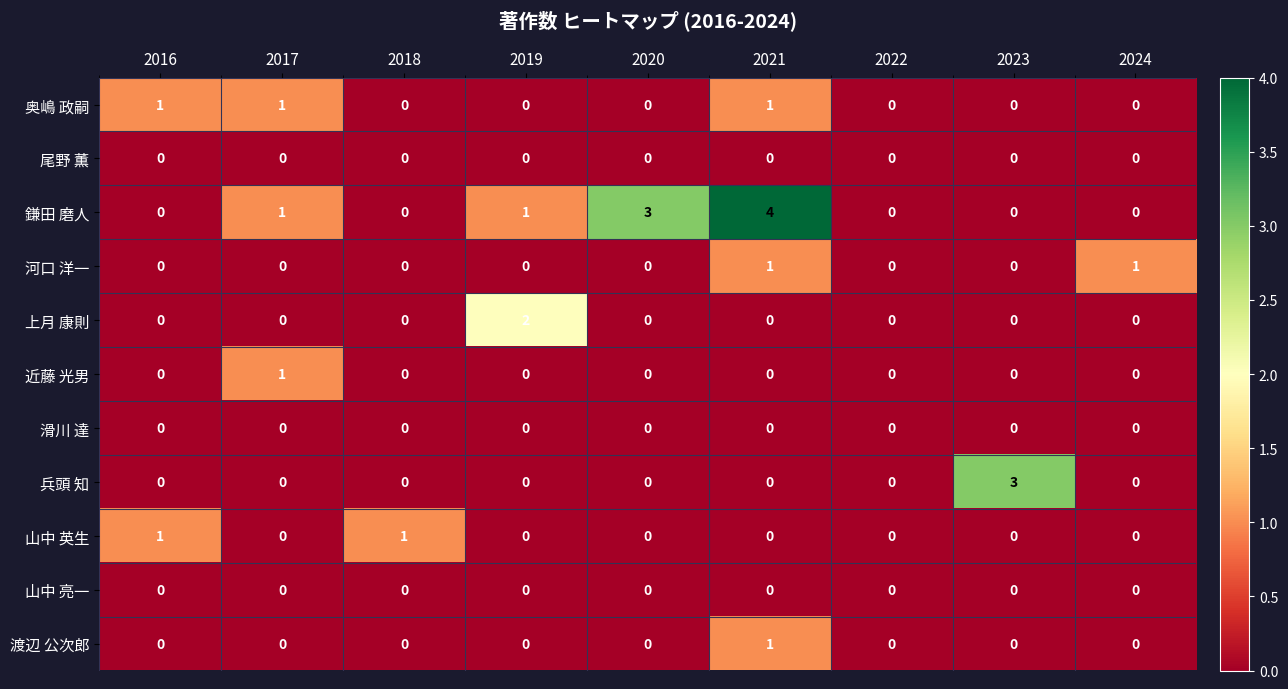

Which series changed the most between 2022 and 2024?

河口 洋一